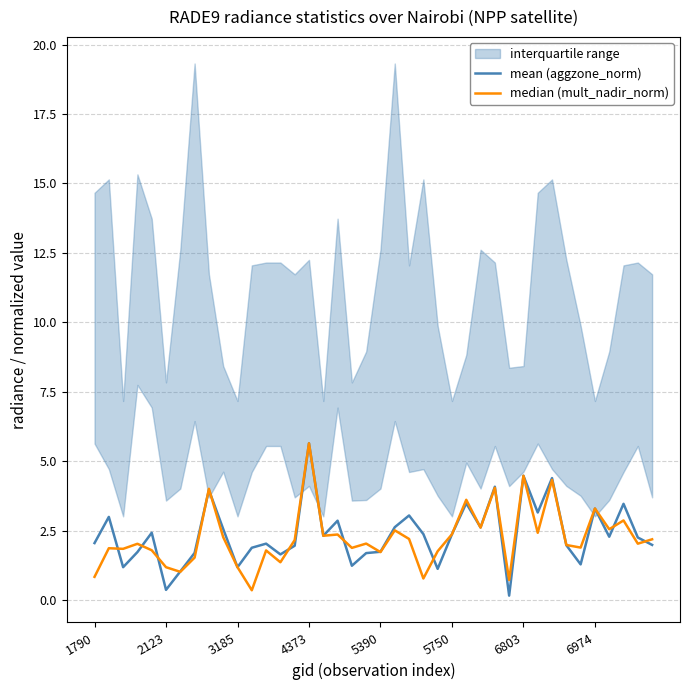

The value of mean (aggzone_norm) at 33 is 2.0. True or false?

True